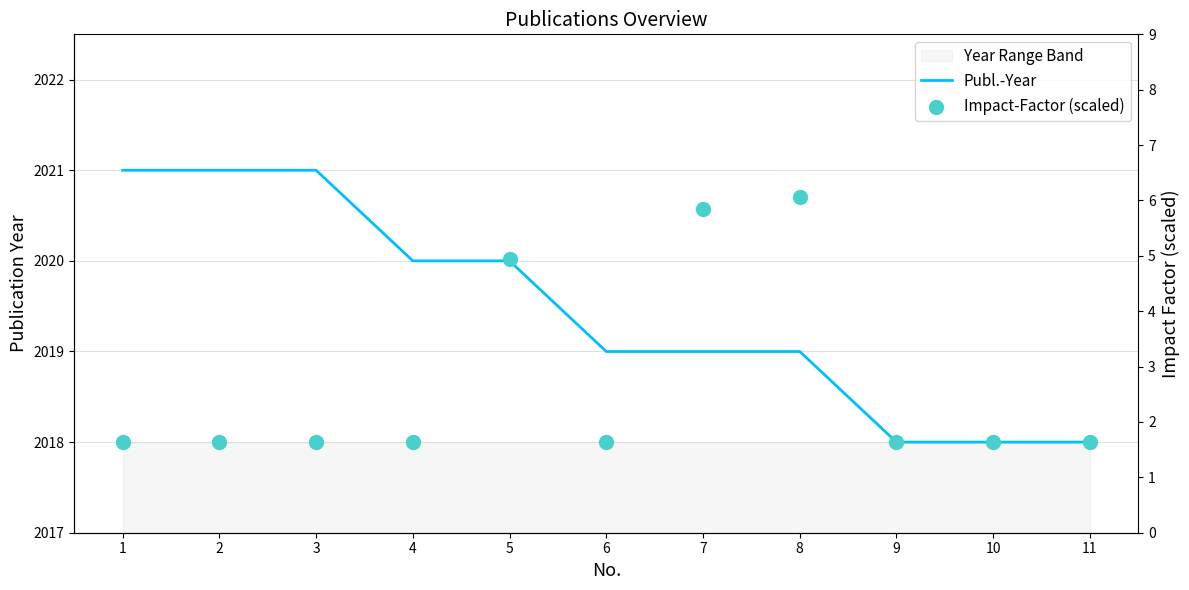

Is the value of Publ.-Year at 3 greater than the value of Impact-Factor (scaled) at 9?

Yes